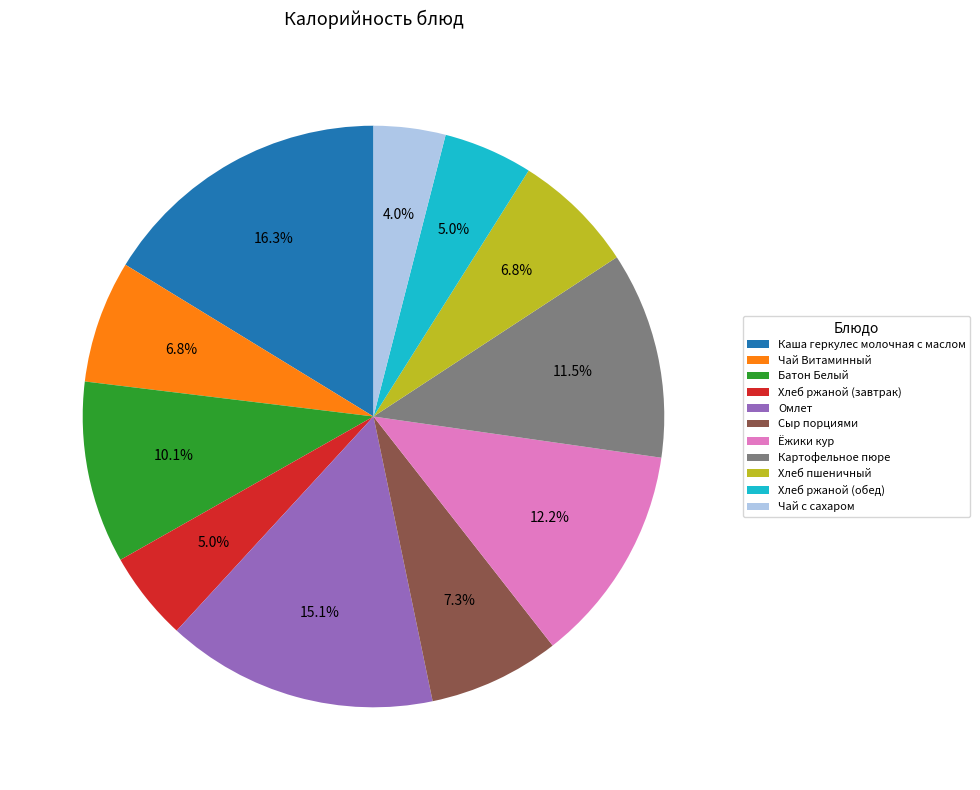

What portion of the pie excludes Чай с сахаром?

96.0%